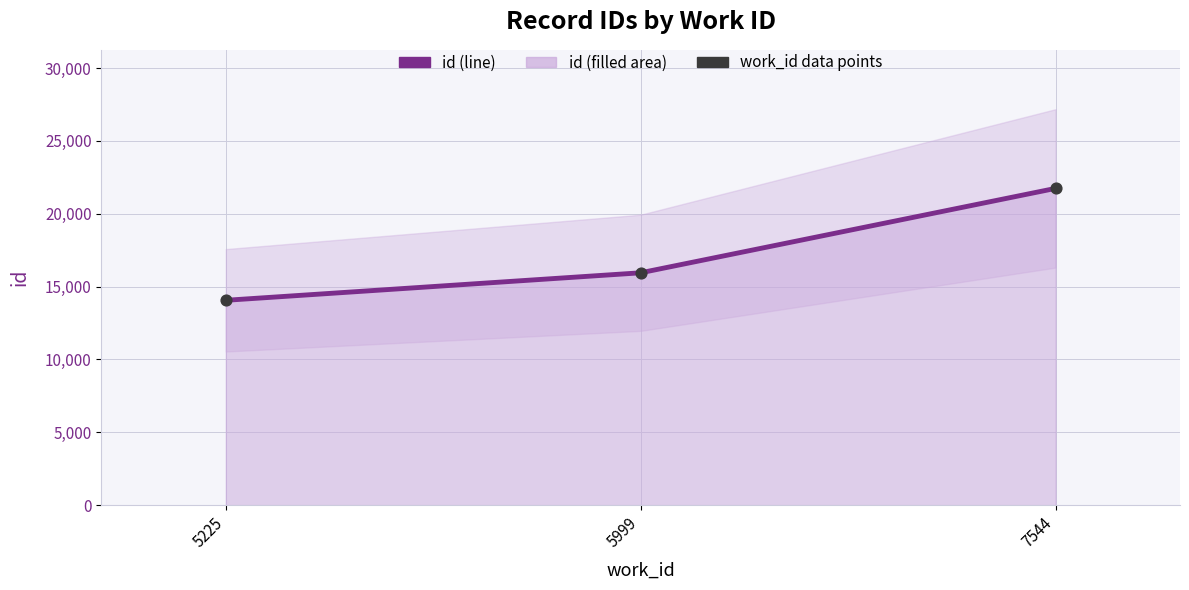

Between 5225 and 7544, which is larger?

7544